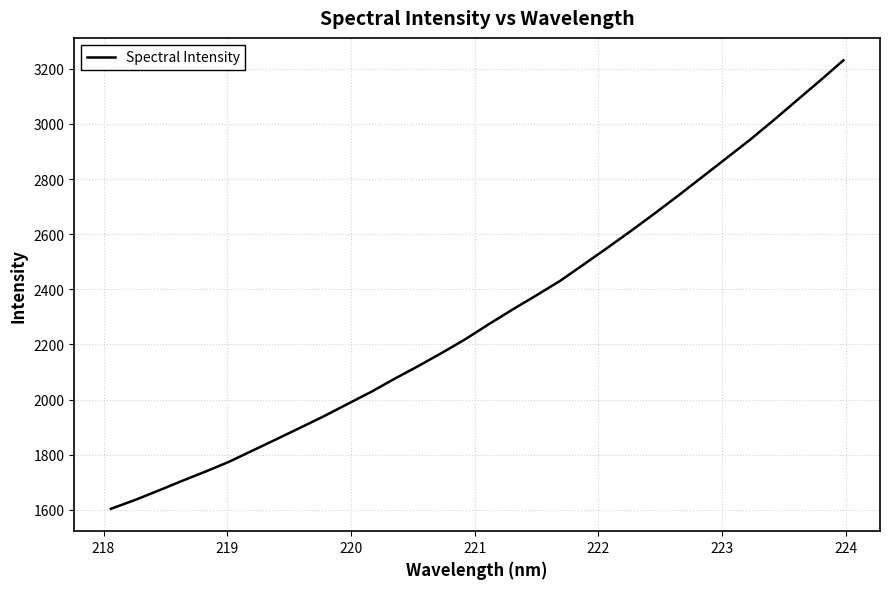

What is the difference between the maximum and minimum values?

1626.7